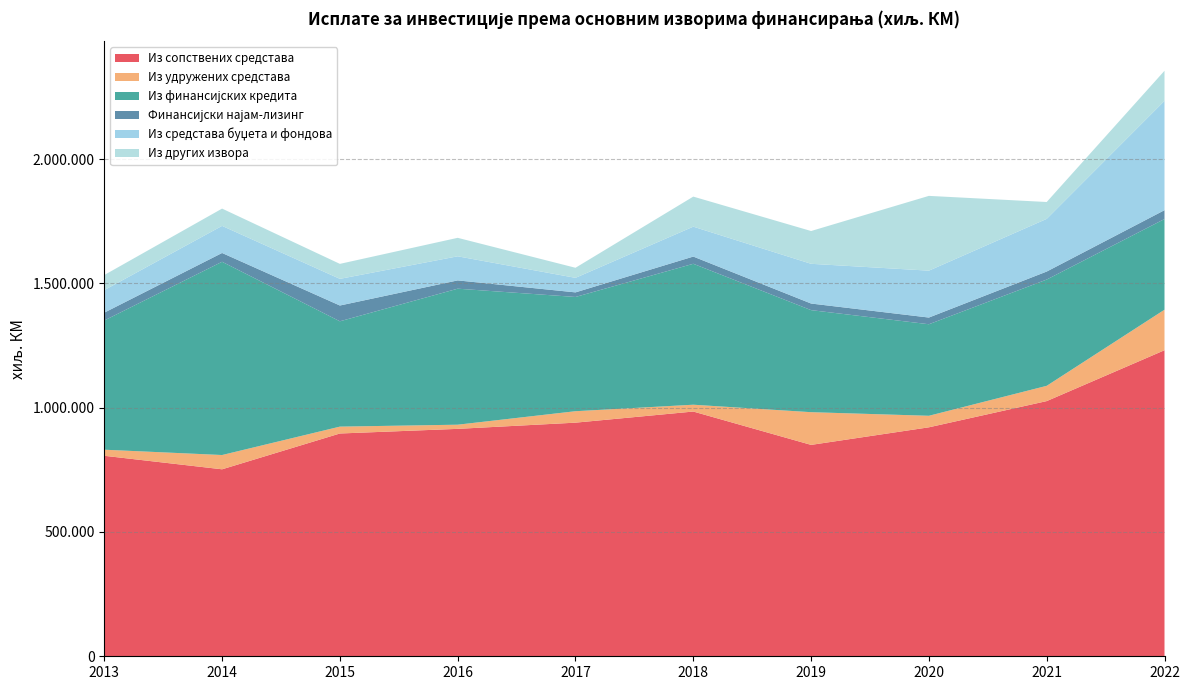

Reading left to right, what are all the values shown in this chart?

Из сопствених средстава: 2013=806543.0	2014=752158.0	2015=896183.0	2016=914833.6	2017=939775.0	2018=984517.0	2019=850359.0	2020=921076.0	2021=1026520.0	2022=1231140.0
Из удружених средстава: 2013=24449.0	2014=57425.0	2015=27657.0	2016=16757.2	2017=46062.0	2018=27443.0	2019=131573.0	2020=46363.0	2021=61436.0	2022=163019.0
Из финансијских кредита: 2013=519695.0	2014=777381.0	2015=423718.0	2016=547107.4	2017=459554.0	2018=566966.0	2019=410524.0	2020=368238.0	2021=427483.0	2022=364812.0
Финансијски најам-лизинг: 2013=31606.0	2014=35373.0	2015=63469.0	2016=33372.1	2017=18458.0	2018=28974.0	2019=26542.0	2020=26918.0	2021=32209.0	2022=35521.0
Из средстава буџета и фондова: 2013=90660.0	2014=109027.0	2015=107247.0	2016=96902.5	2017=58498.0	2018=120324.0	2019=159815.0	2020=188666.0	2021=211884.0	2022=439705.0
Из других извора: 2013=60631.0	2014=69518.0	2015=60263.0	2016=74319.5	2017=40470.0	2018=120880.0	2019=131877.0	2020=300796.0	2021=67871.0	2022=121123.0